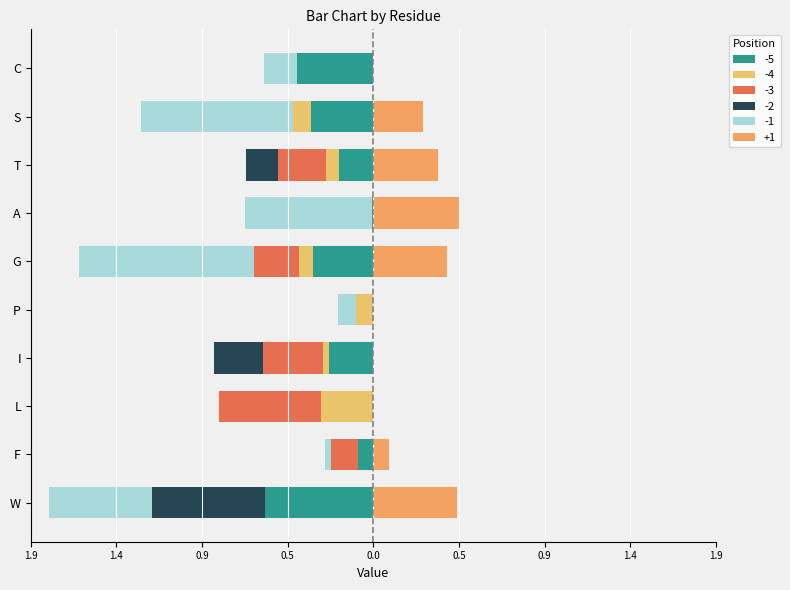

How many bars are there in each group?

6